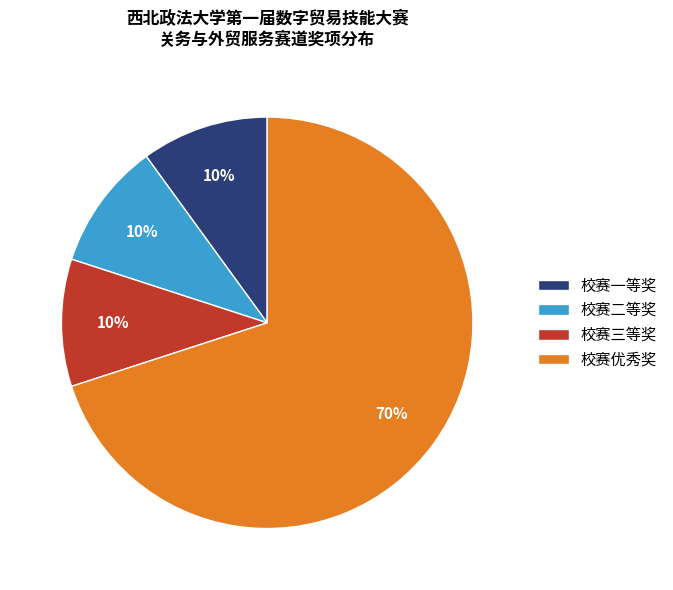

Does 校赛二等奖 account for over 50% of the chart?

No